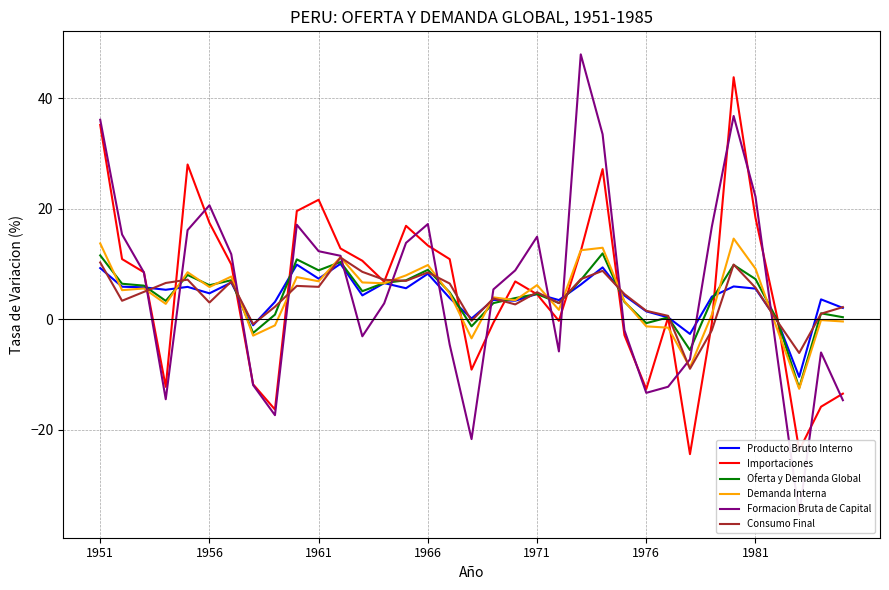

In Importaciones, how many points are lower than both neighbors (excluding endpoints)?

8